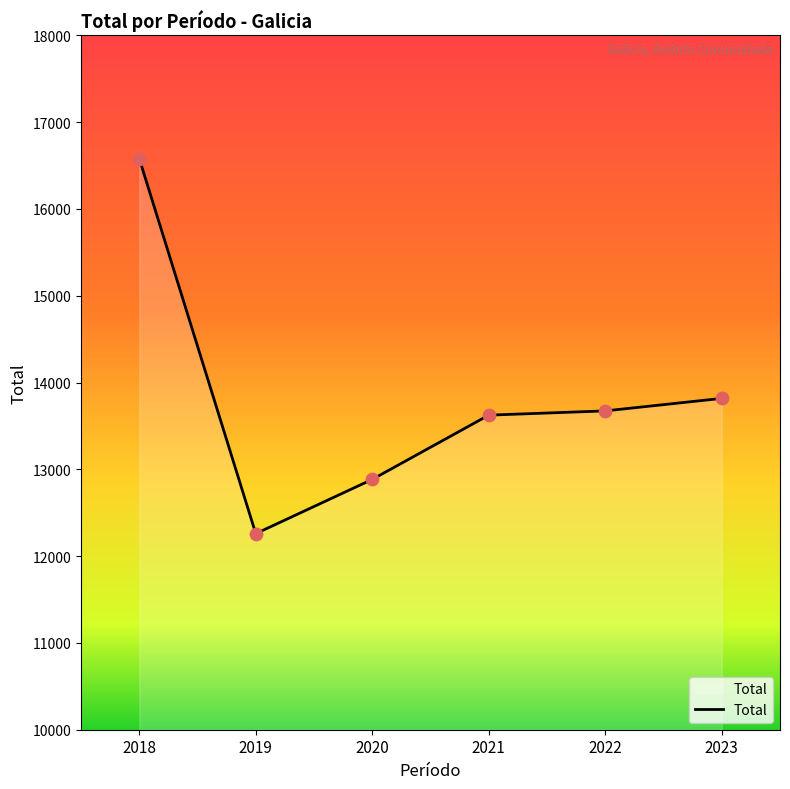

What is the ratio of the value at 2019 to the value at 2021?

0.9